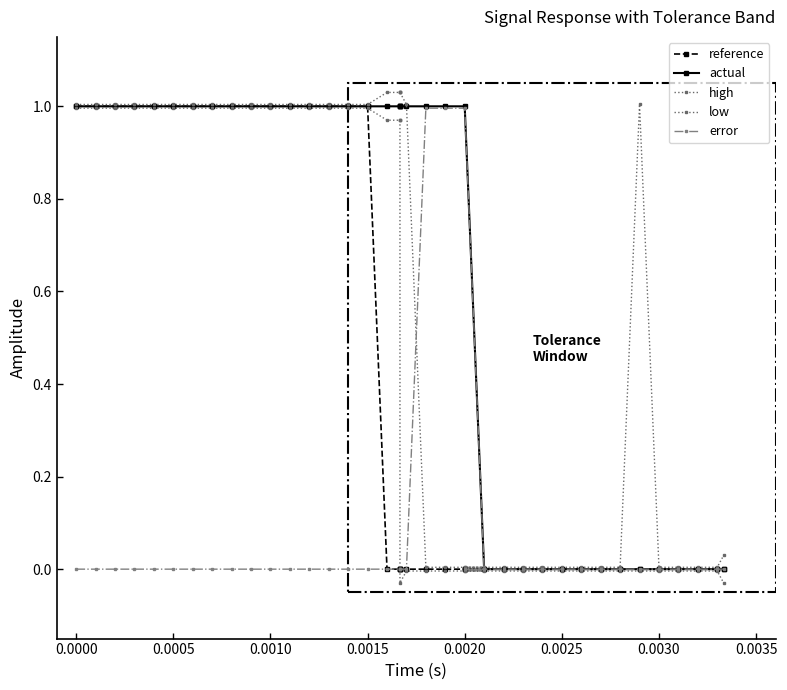

True or false: actual and low intersect in this chart.

False